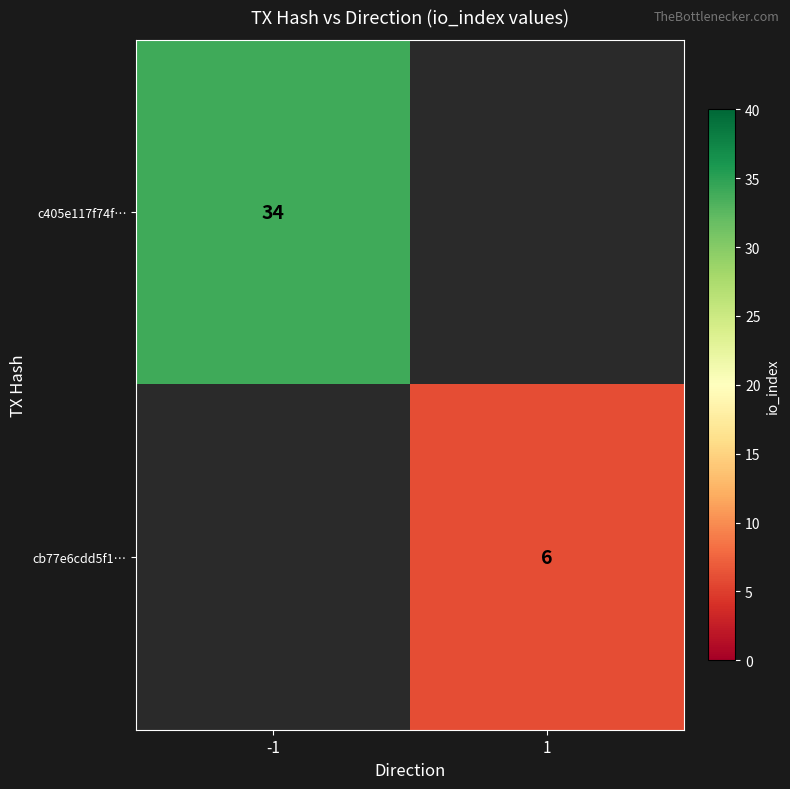

Is it true that c405e117f74f… equals 12 at -1?

False